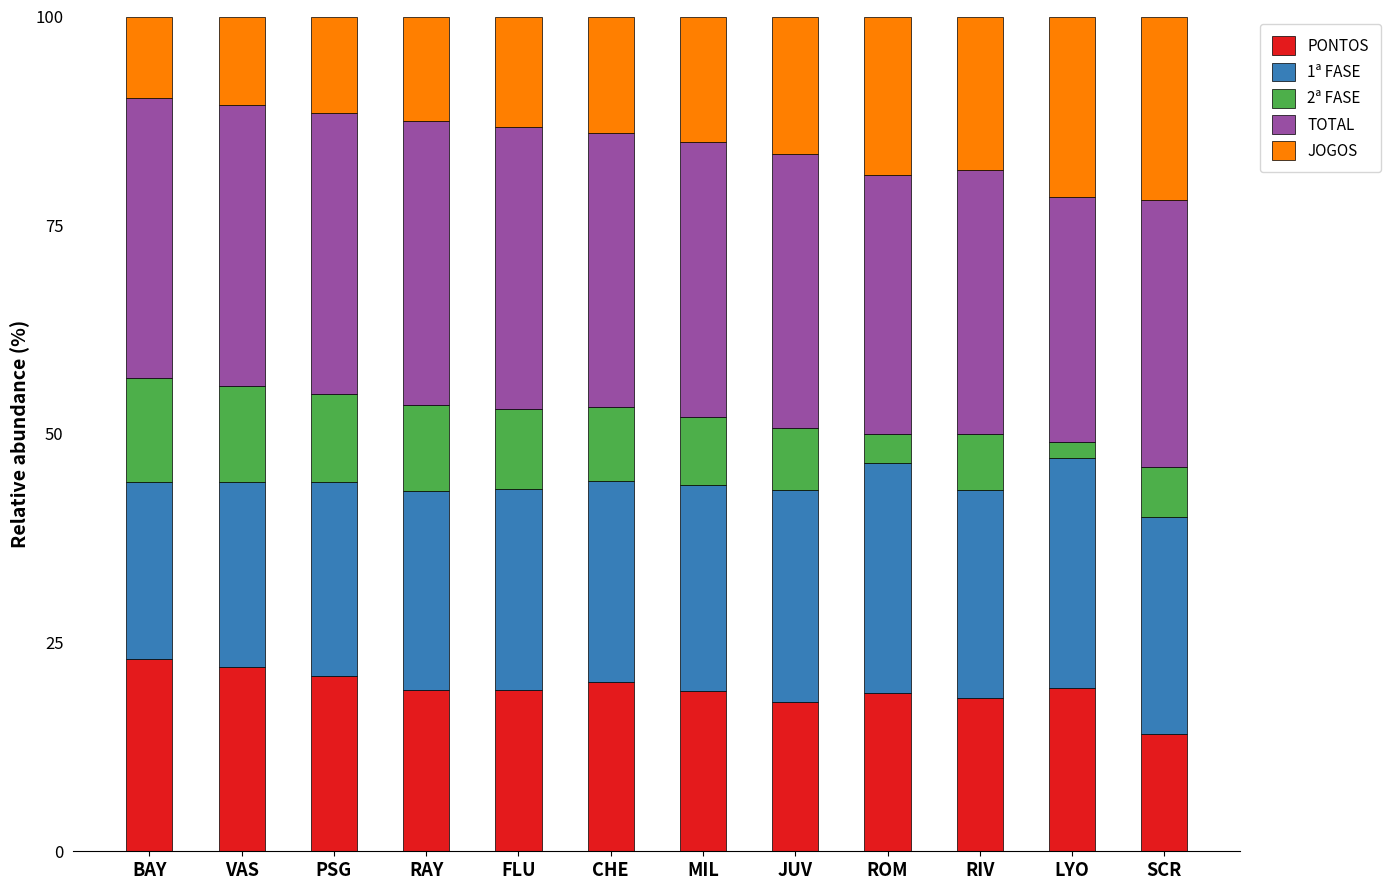

How many categories are shown in the chart?

12